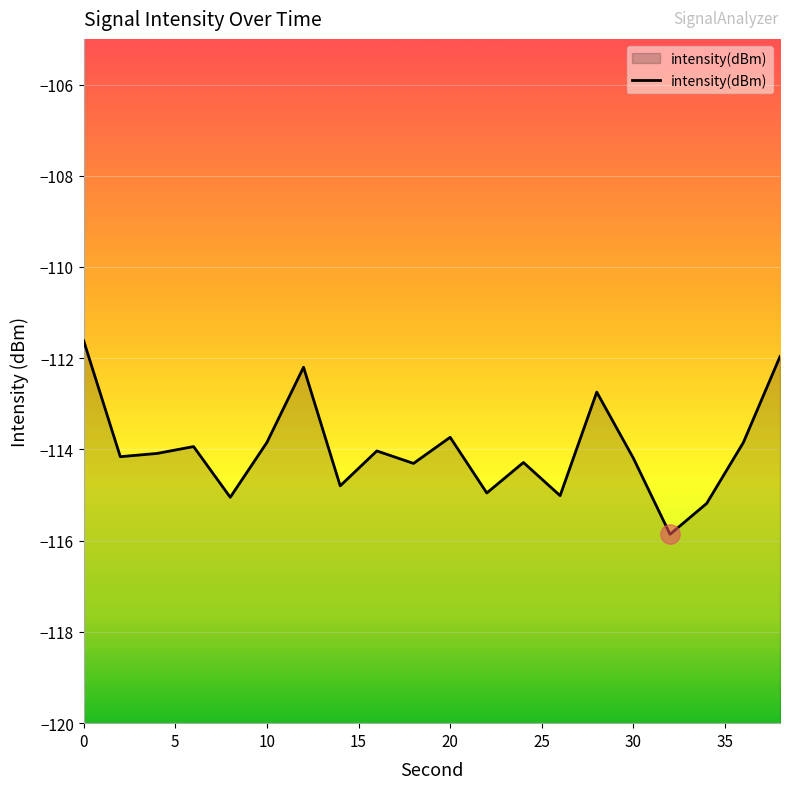

Reading left to right, what are all the values shown in this chart?

-111.6	-114.2	-114.1	-113.9	-115.0	-113.8	-112.2	-114.8	-114.0	-114.3	-113.7	-115.0	-114.3	-115.0	-112.7	-114.2	-115.9	-115.2	-113.8	-112.0